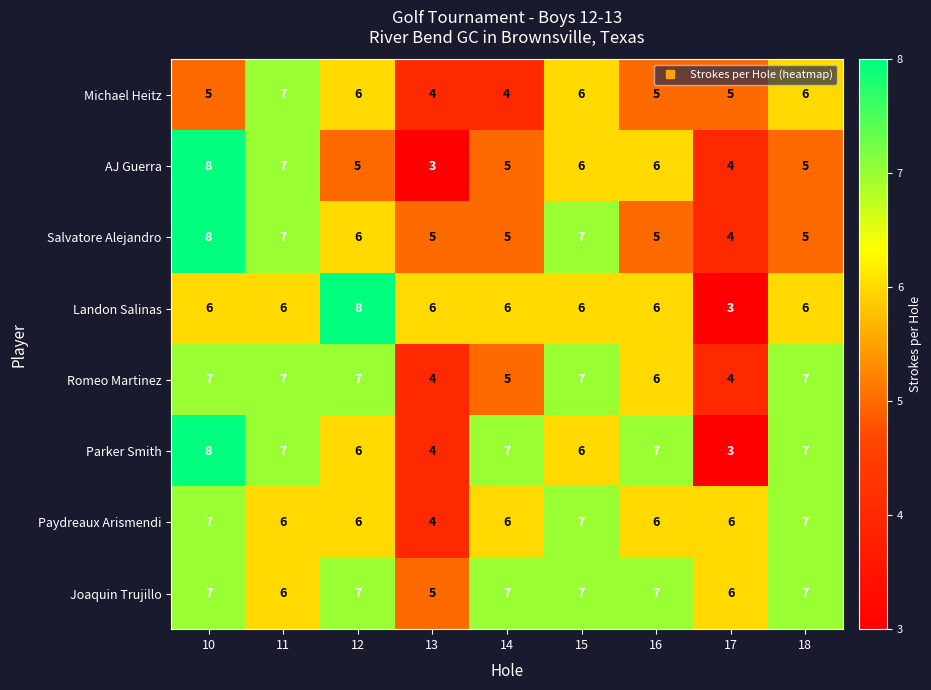

What is the minimum value shown in the chart?

3